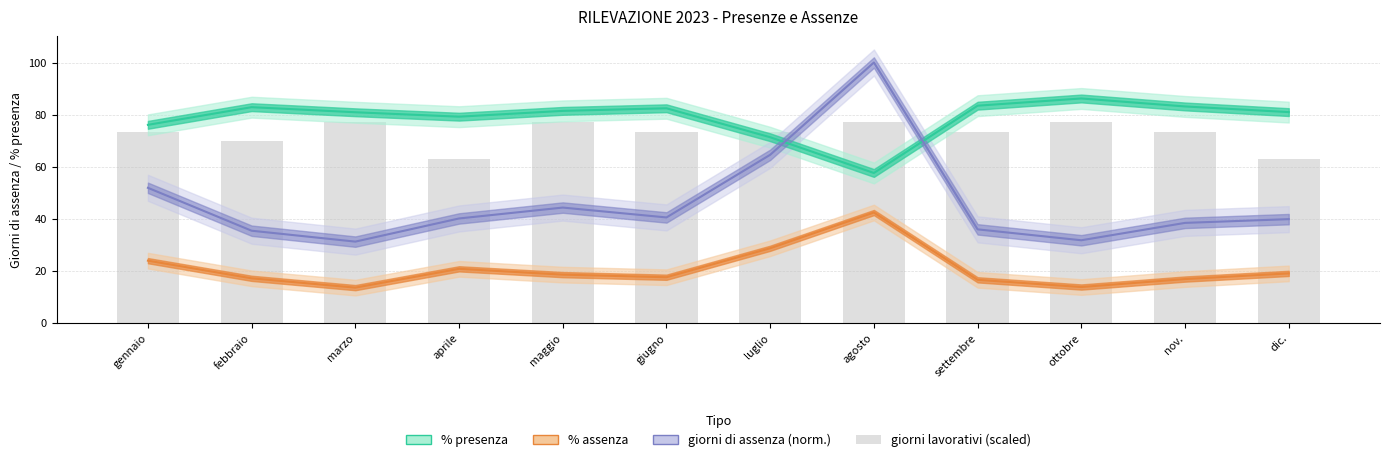

Between gennaio and maggio, which is larger?

maggio